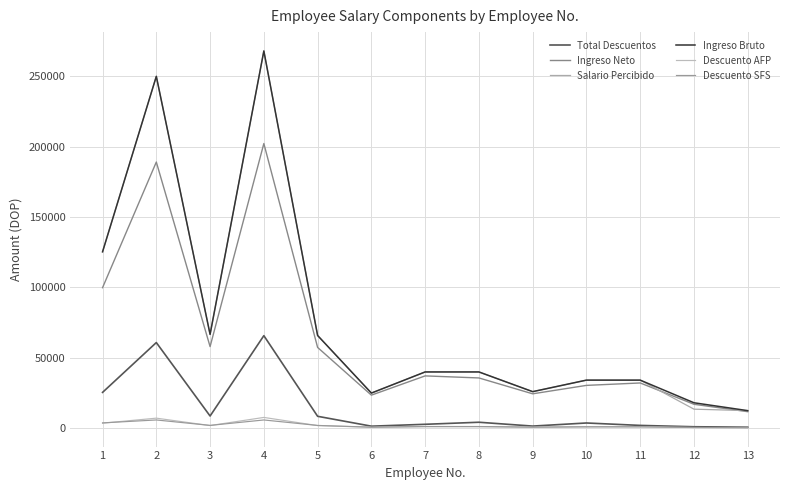

Does the chart have visible grid lines?

Yes